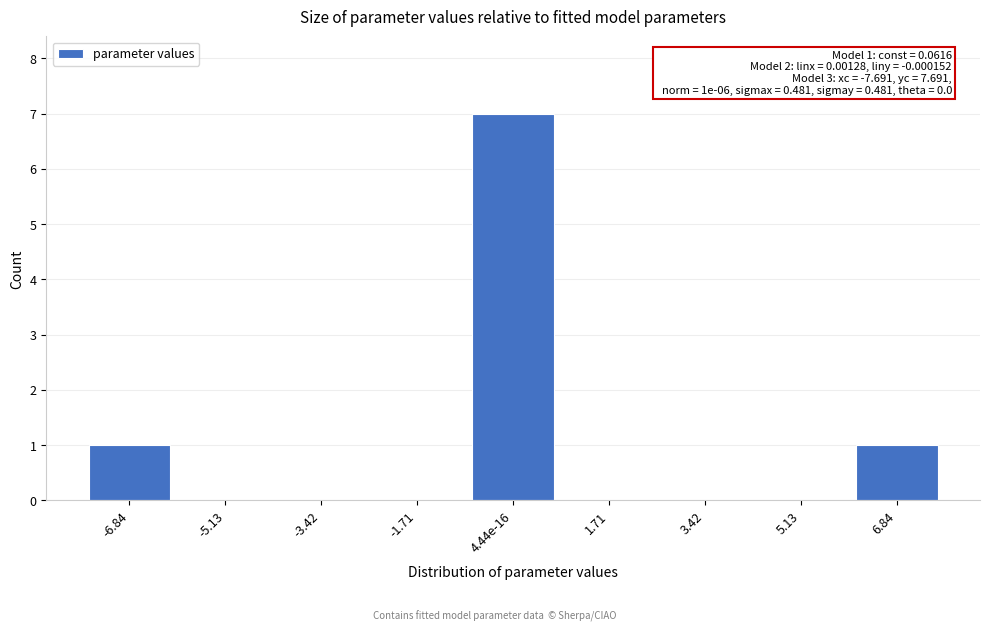

Reading left to right, list all the values displayed in this chart.

-6.84=1	-5.13=0	-3.42=0	-1.71=0	4.44e-16=7	1.71=0	3.42=0	5.13=0	6.84=1